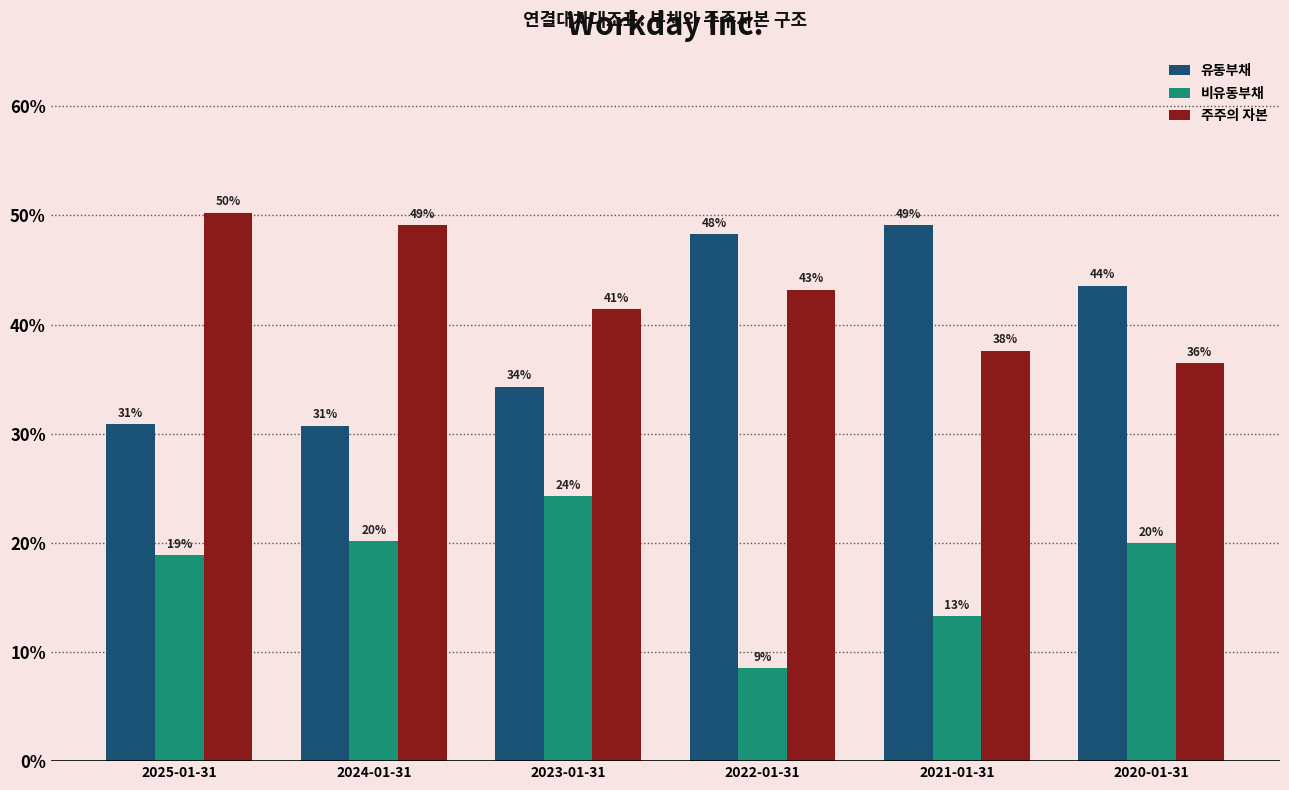

Which series has the largest range (max minus min)?

유동부채